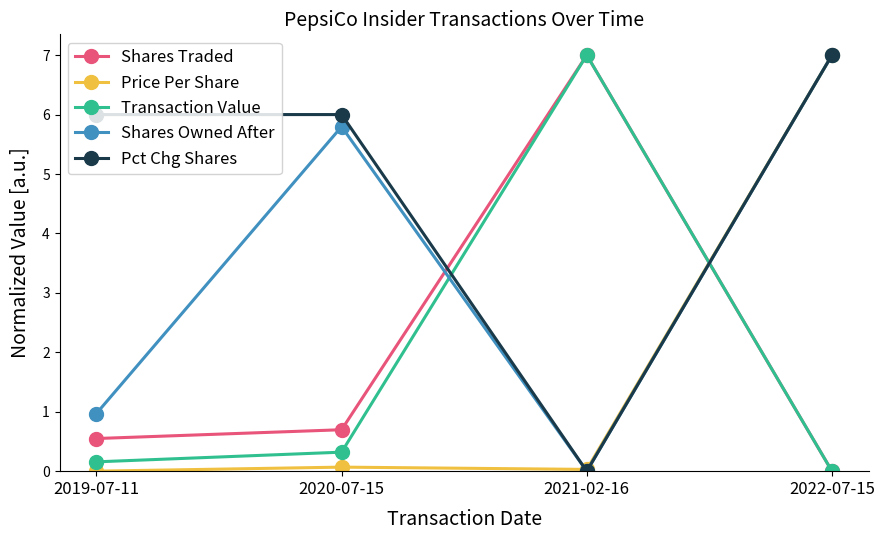

What is the maximum value shown in the chart?

7.0